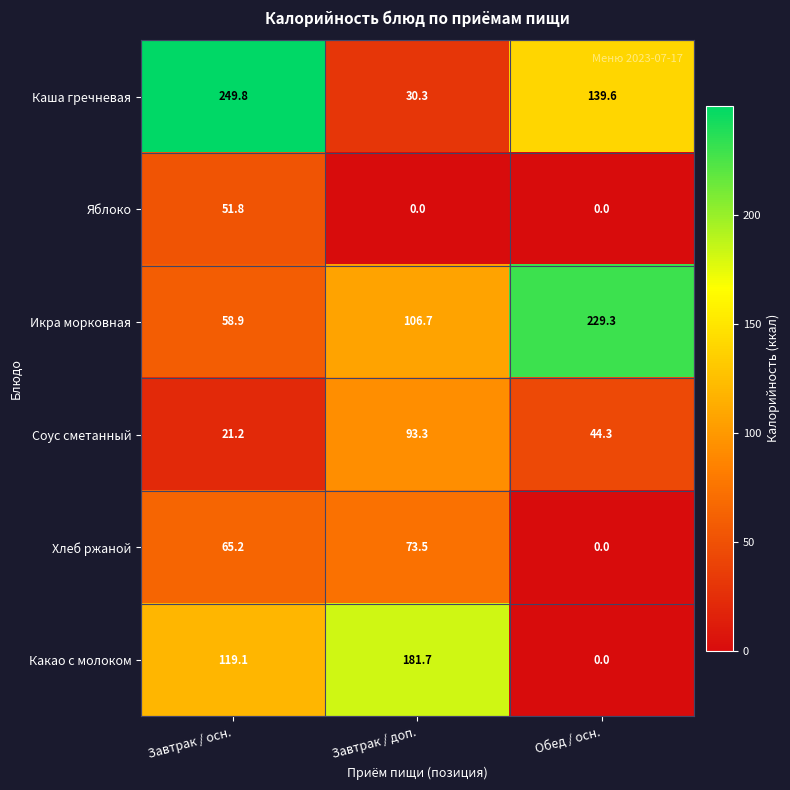

Which series has the largest total across all categories?

Каша гречневая